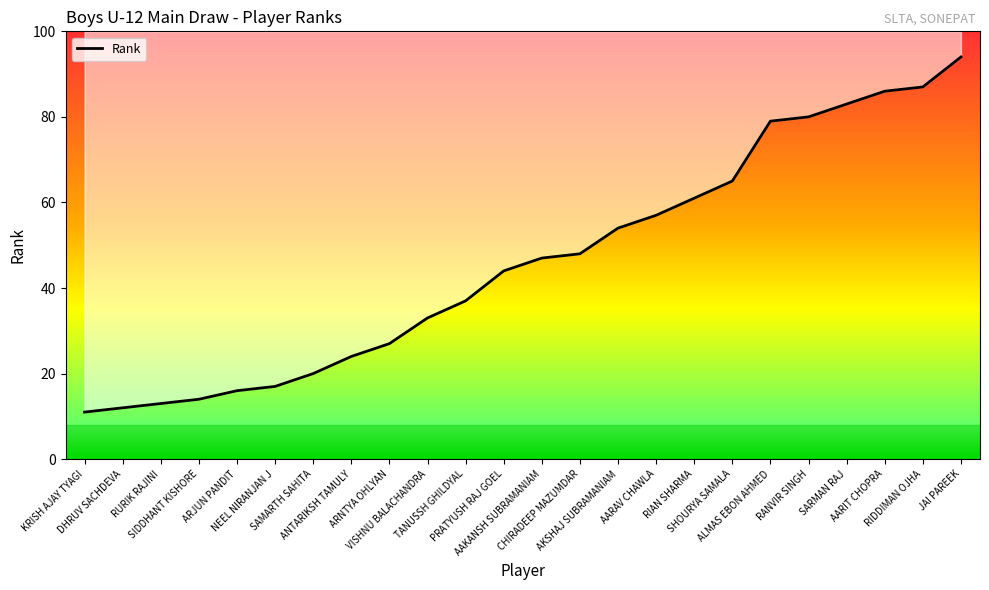

Reading right to left, transcribe all the data shown in this chart.

JAI PAREEK=94	RIDDIMAN OJHA=87	AARIT CHOPRA=86	SARMAN RAJ=83	RANVIR SINGH=80	ALMAS EBON AHMED=79	SHOURYA SAMALA=65	RIAN SHARMA=61	AARAV CHAWLA=57	AKSHAJ SUBRAMANIAM=54	CHIRADEEP MAZUMDAR=48	AAKANSH SUBRAMANIAM=47	PRATYUSH RAJ GOEL=44	TANUSSH GHILDYAL=37	VISHNU BALACHANDRA=33	ARNTYA OHLYAN=27	ANTARIKSH TAMULY=24	SAMARTH SAHITA=20	NEEL NIRANJAN J=17	ARJUN PANDIT=16	SIDDHANT KISHORE=14	RURIK RAJINI=13	DHRUV SACHDEVA=12	KRISH AJAY TYAGI=11